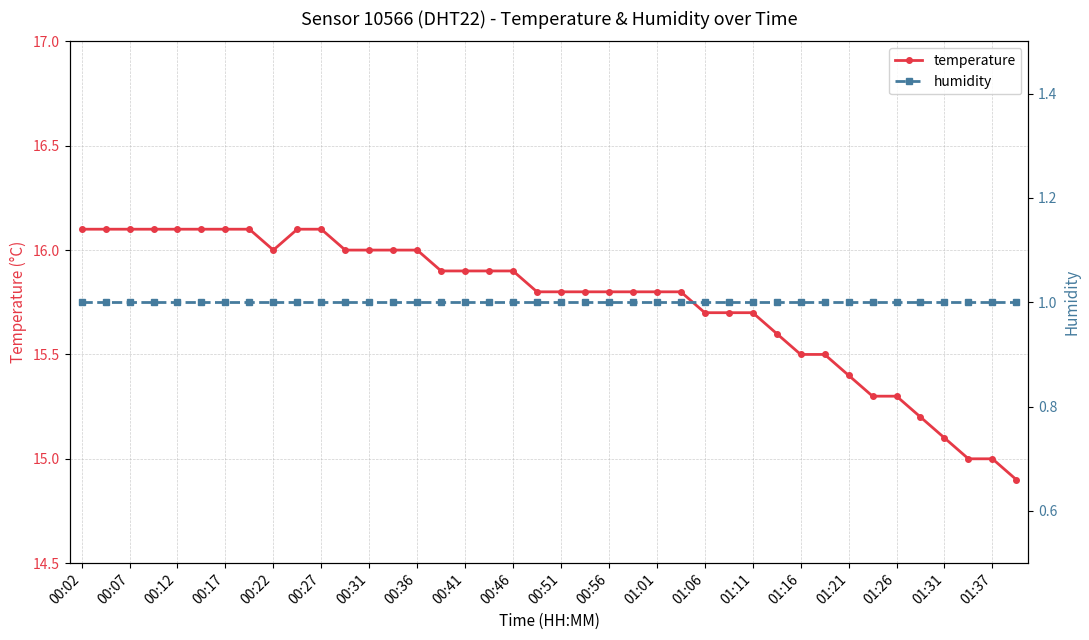

What are all the series names shown in the legend?

temperature, humidity